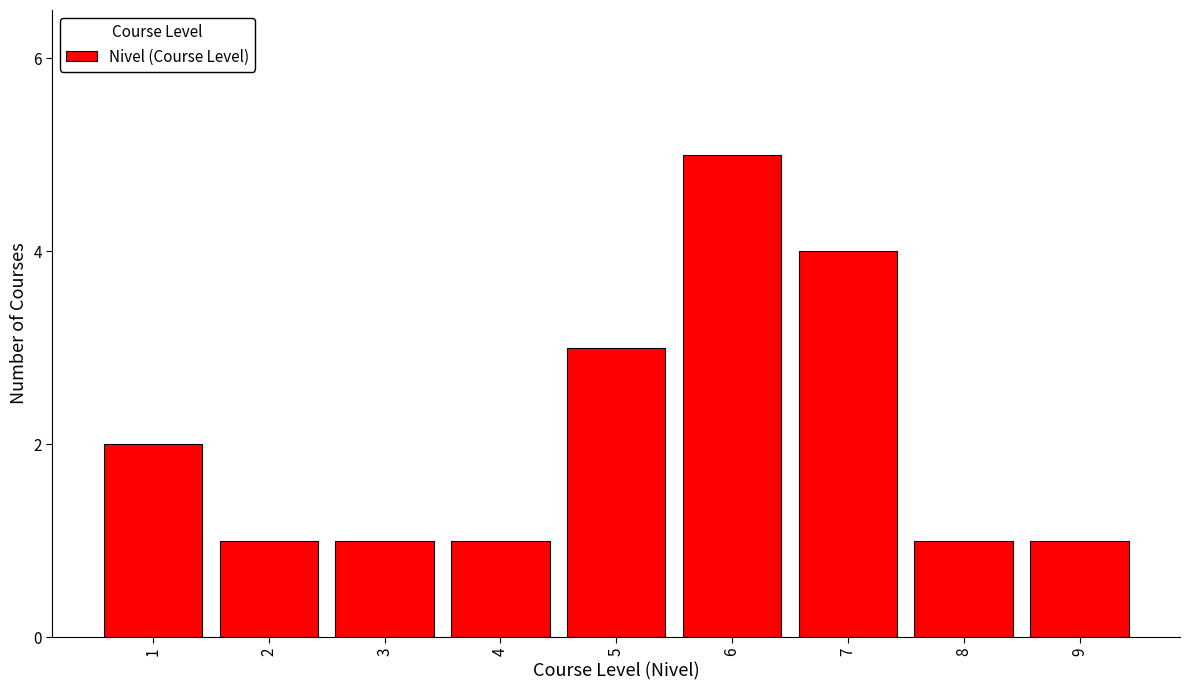

Reading left to right, what are all the values shown in this chart?

2	1	1	1	3	5	4	1	1